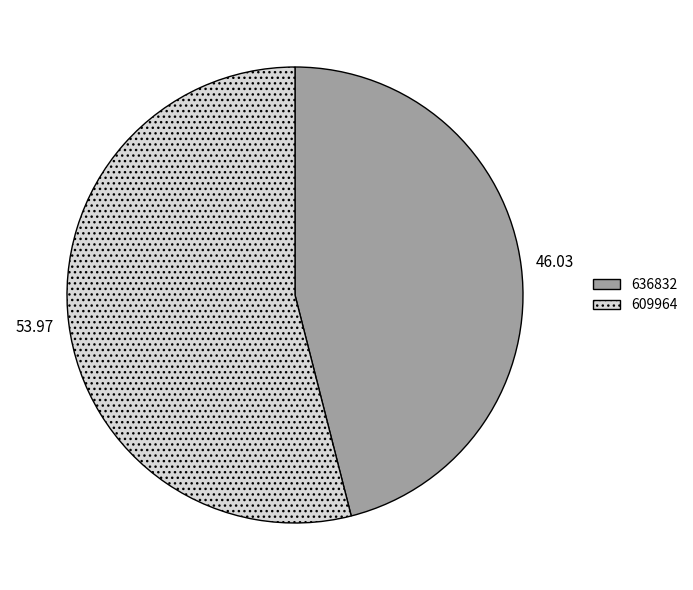

Rank the categories by value from lowest to highest.

636832, 609964